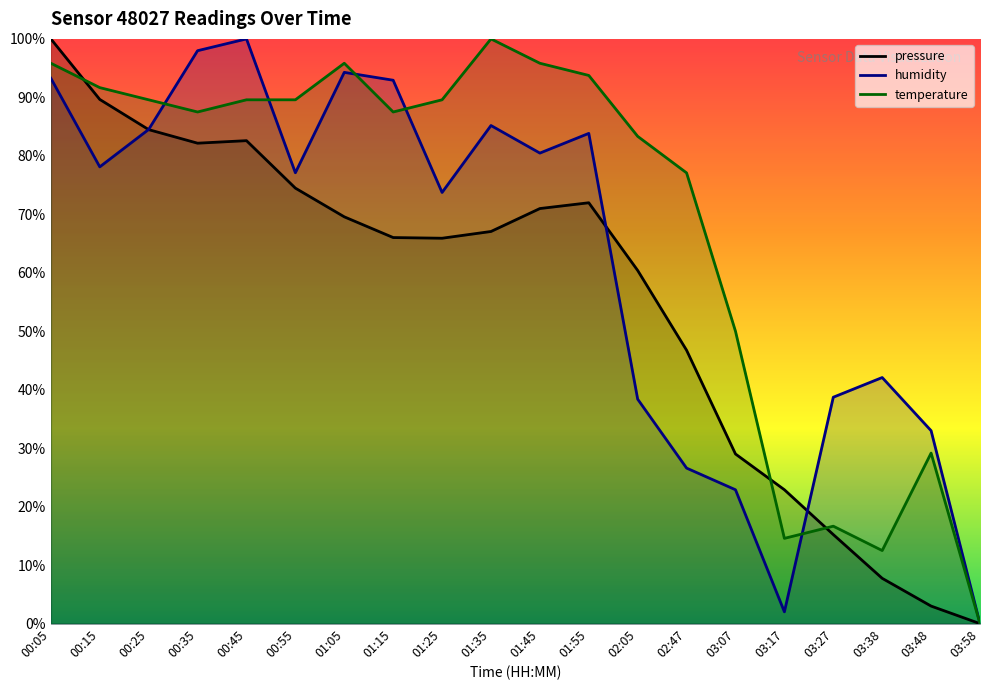

What is the sum of all humidity values?

1245.1